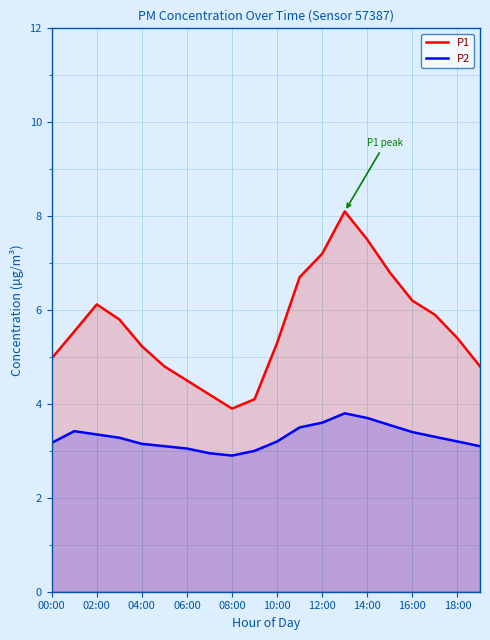

Count the number of data series in this chart.

2